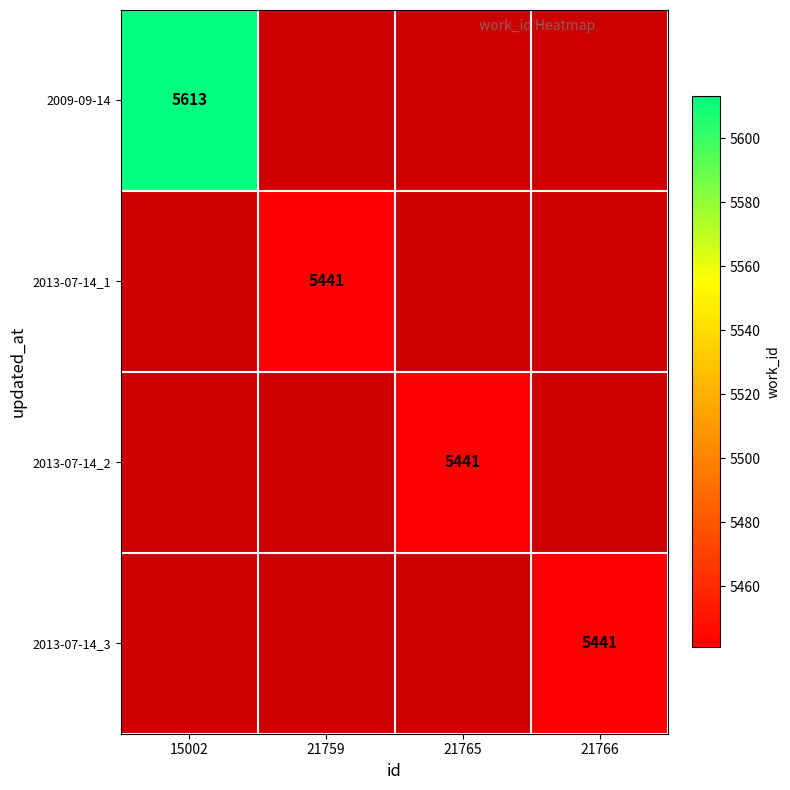

Between 21759 and 21766, which is larger?

21766